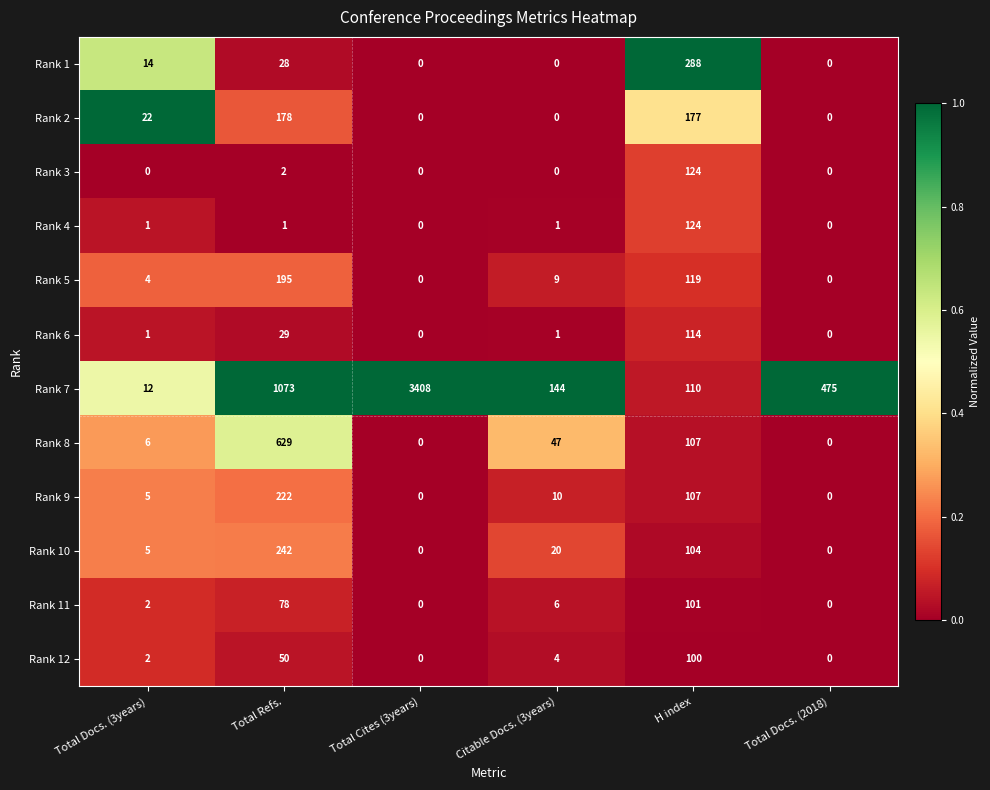

Which series changed the most between Total Cites (3years) and Citable Docs. (3years)?

Rank 7